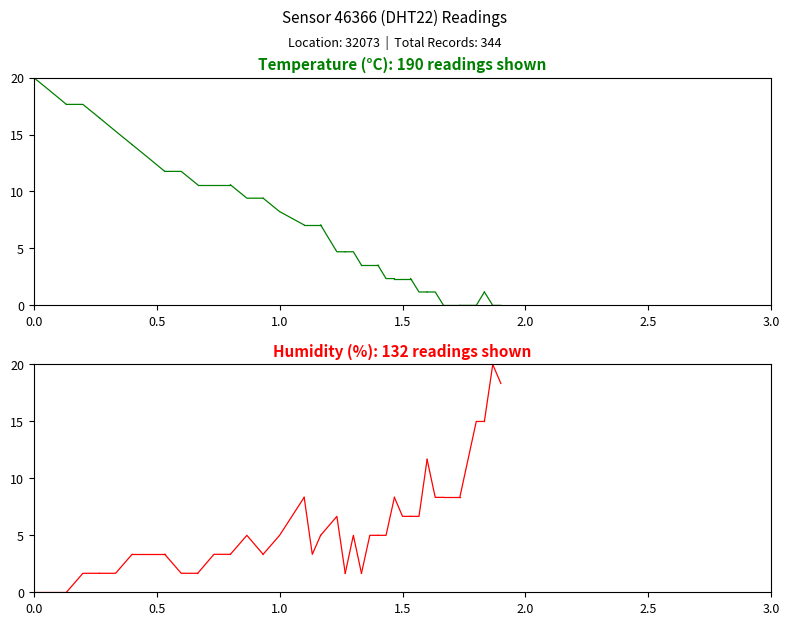

Is the value of temperature at 0.0 greater than the value of humidity at 0.5?

Yes